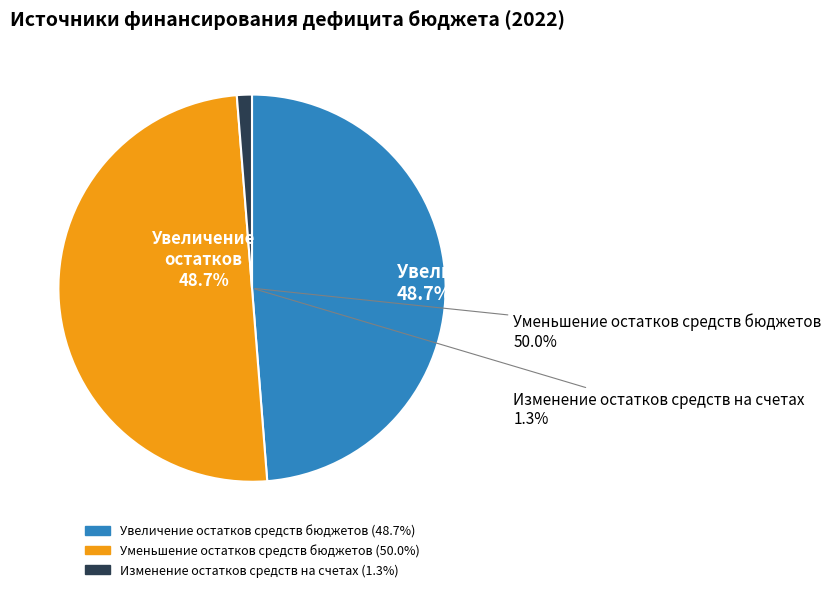

Rank the categories by value from highest to lowest.

Уменьшение остатков средств бюджетов, Увеличение остатков средств бюджетов, Изменение остатков средств на счетах